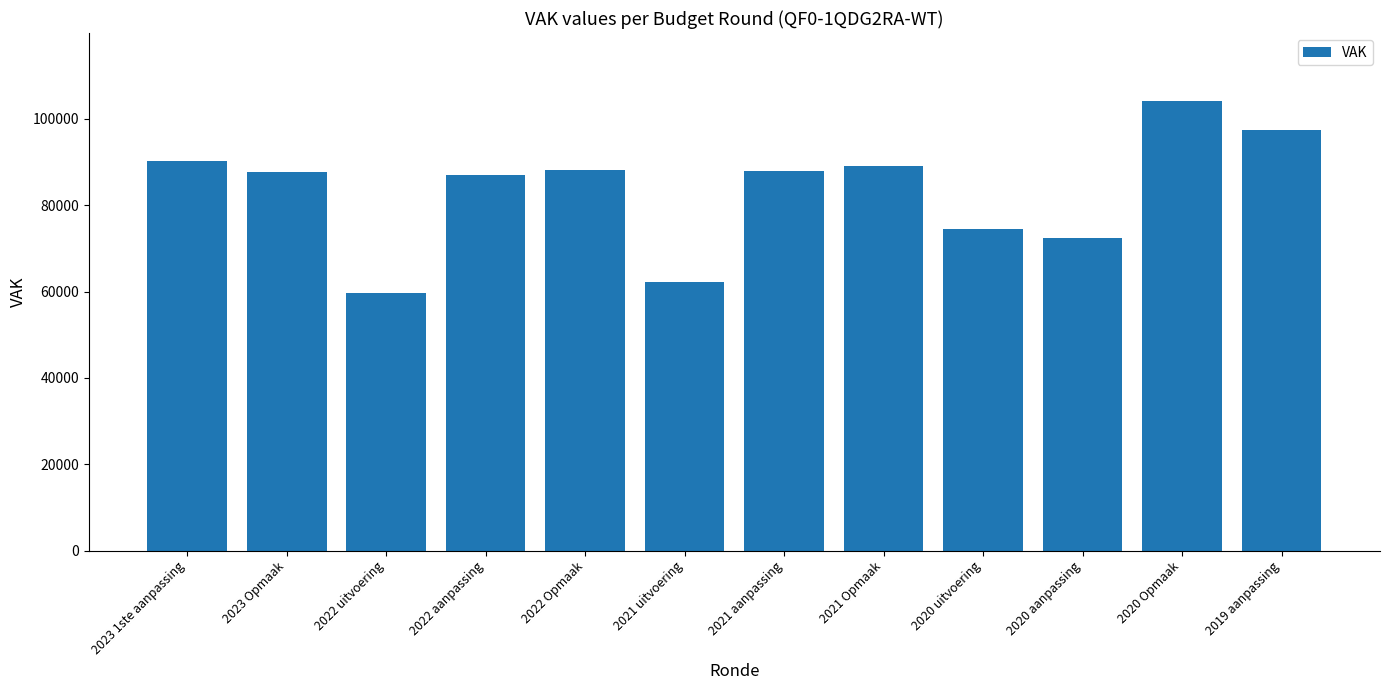

How many bars are there in total?

12